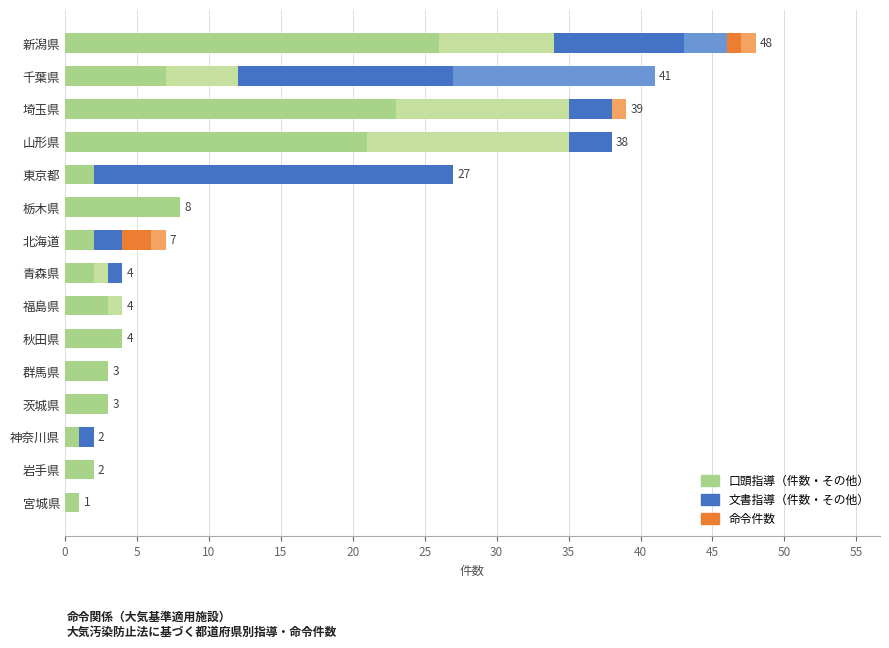

How many distinct data groups are displayed?

6